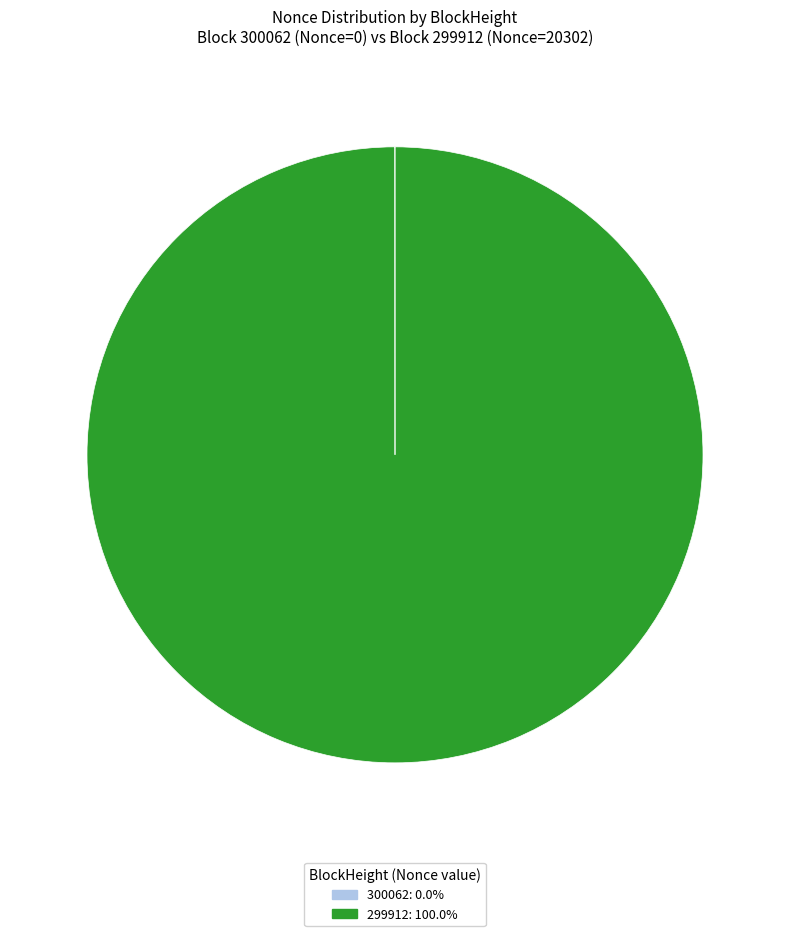

Is 299912 the majority of the pie?

Yes